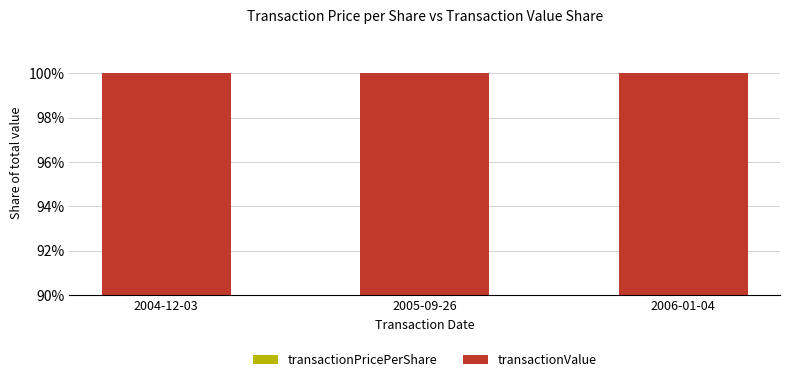

Is the value of transactionPricePerShare at 2005-09-26 greater than the value of transactionValue at 2005-09-26?

No